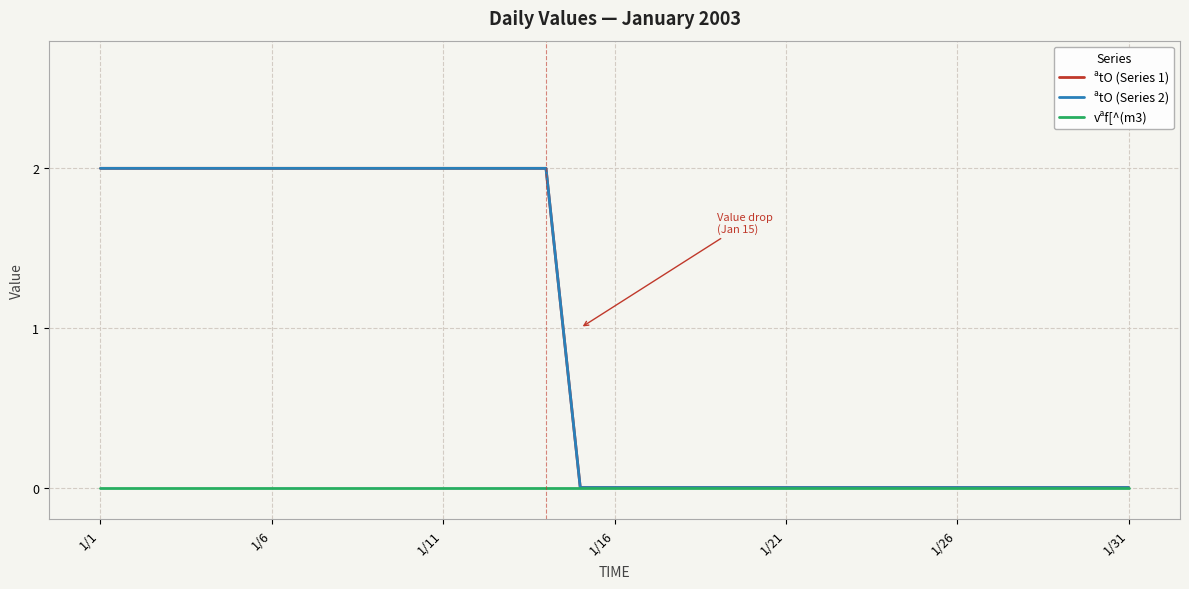

Reading left to right, what are all the values shown in this chart?

ªtO (Series 1): 2	2	2	2	2	2	2	2	2	2	2	2	2	2	0	0	0	0	0	0	0	0	0	0	0	0	0	0	0	0	0
ªtO (Series 2): 2	2	2	2	2	2	2	2	2	2	2	2	2	2	0	0	0	0	0	0	0	0	0	0	0	0	0	0	0	0	0
vªf[^(m3): 0	0	0	0	0	0	0	0	0	0	0	0	0	0	0	0	0	0	0	0	0	0	0	0	0	0	0	0	0	0	0